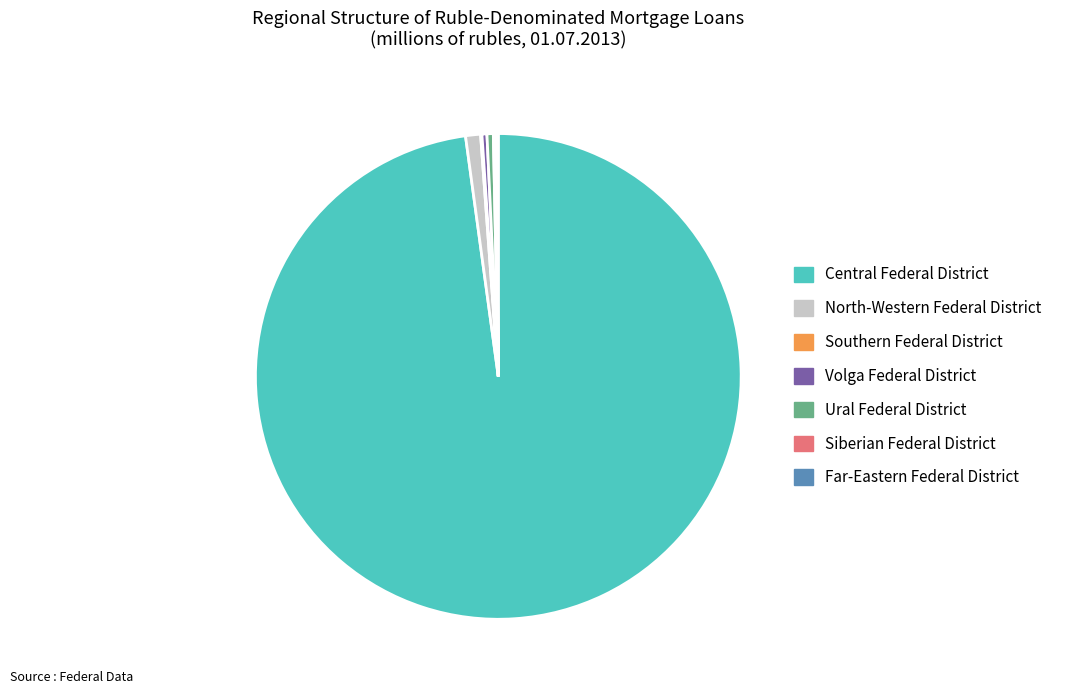

True or false: Ural Federal District accounts for 0% of the total.

True